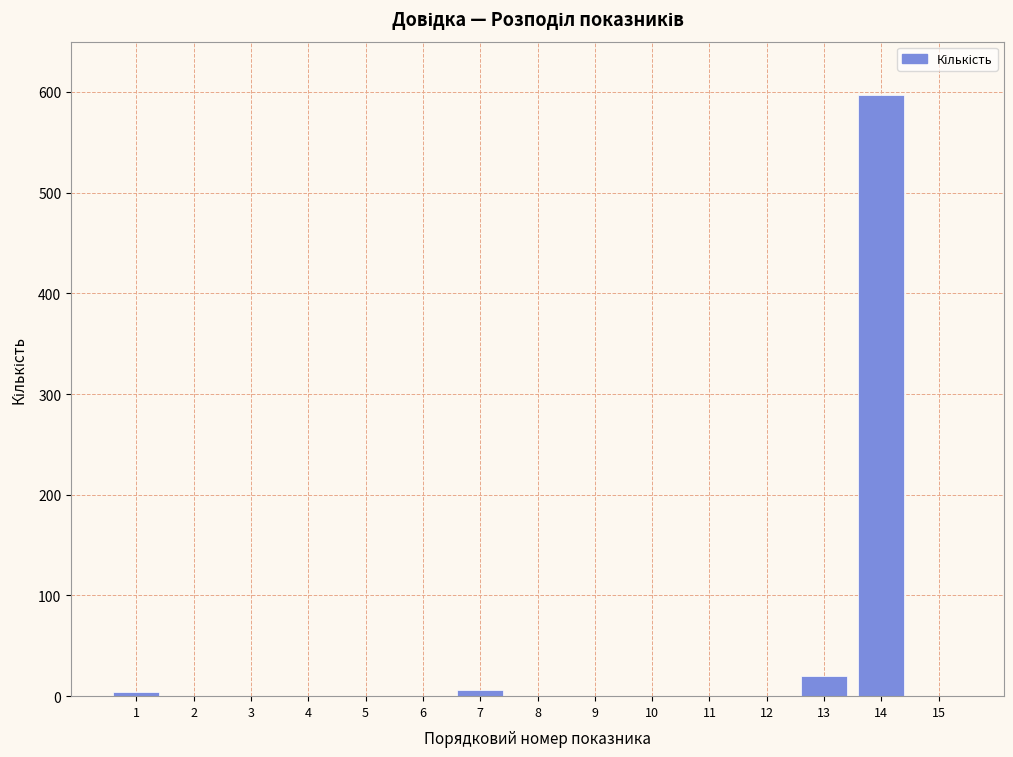

What is the sum of all values?

626.7